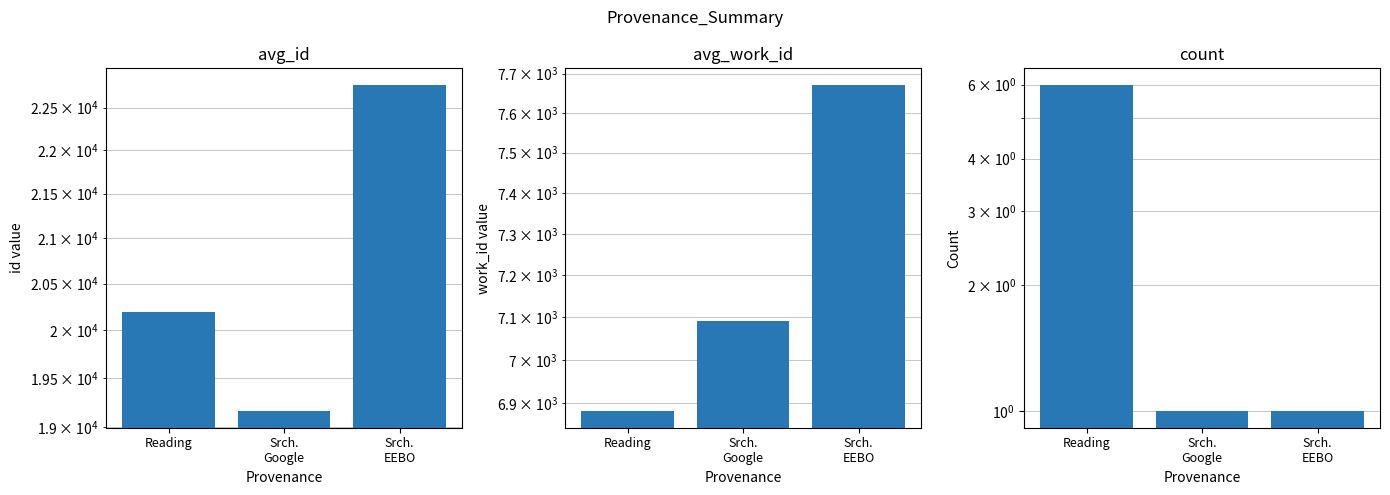

What is the total value across all series at Srch.
Google?

26253